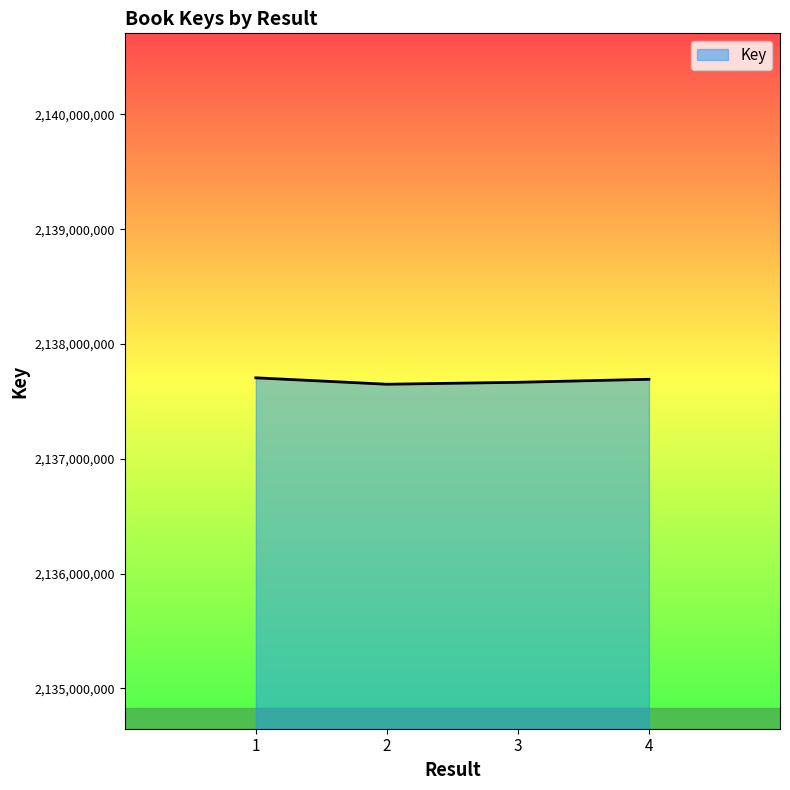

What is the greatest value displayed?

2137705591